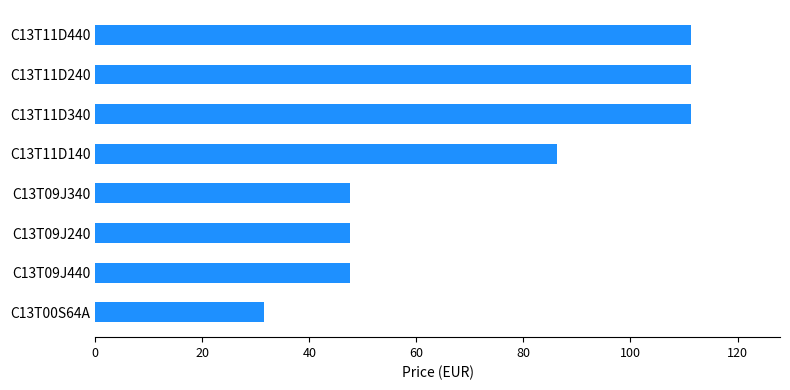

How many bars are there in total?

8